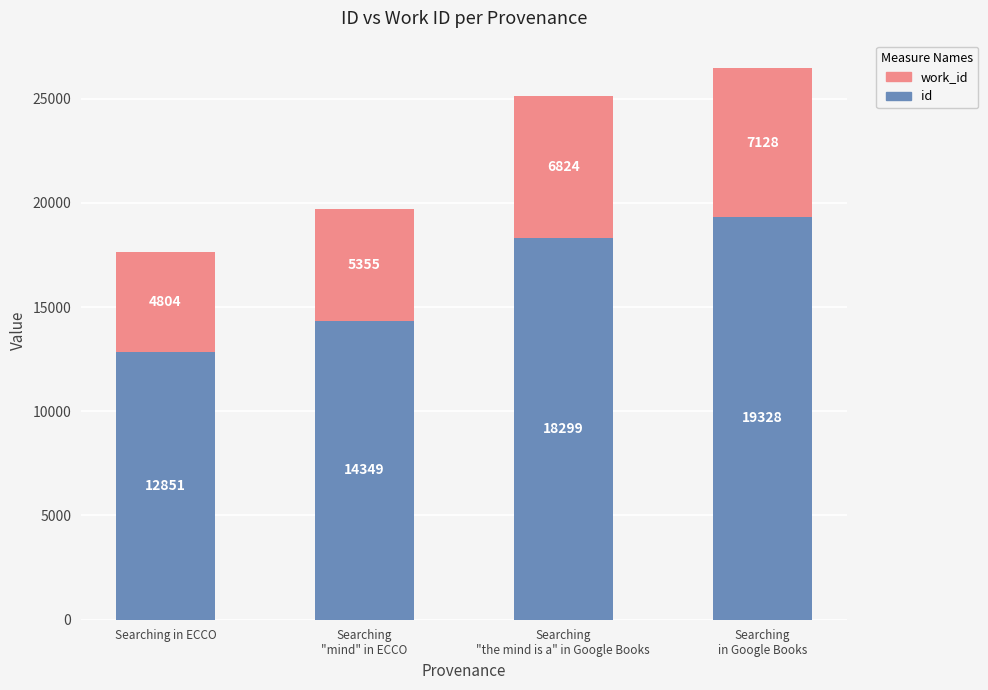

Reading left to right, transcribe the values for id.

12851	14349	18299	19328